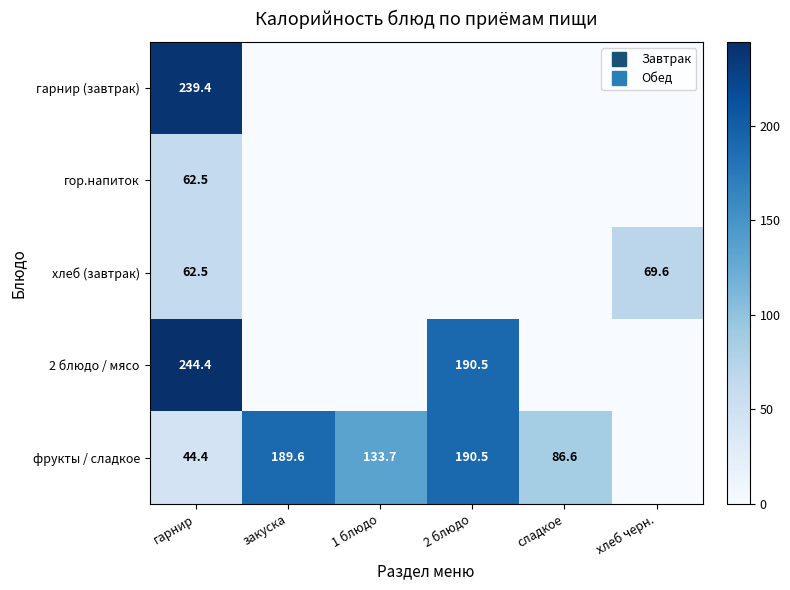

What is the difference between the maximum and second lowest values in the 2 блюдо / мясо series?

244.4